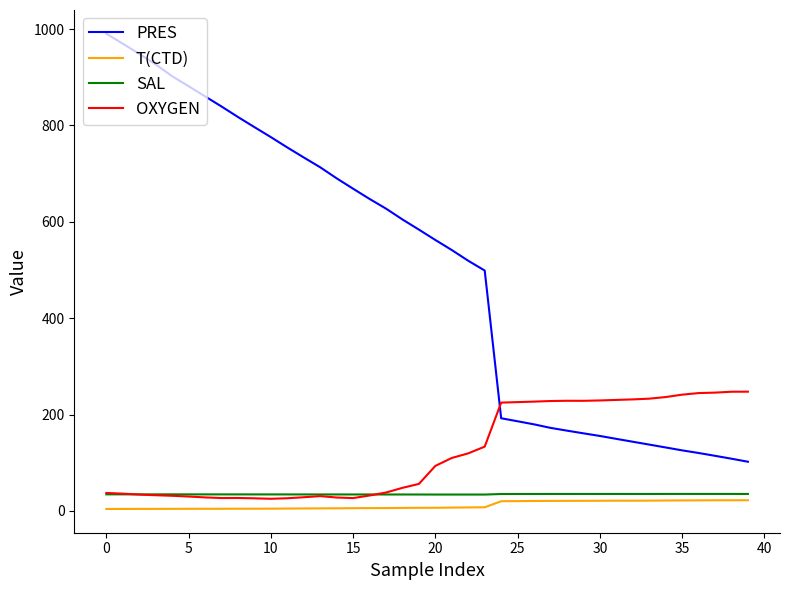

Which series has the largest total across all categories?

PRES